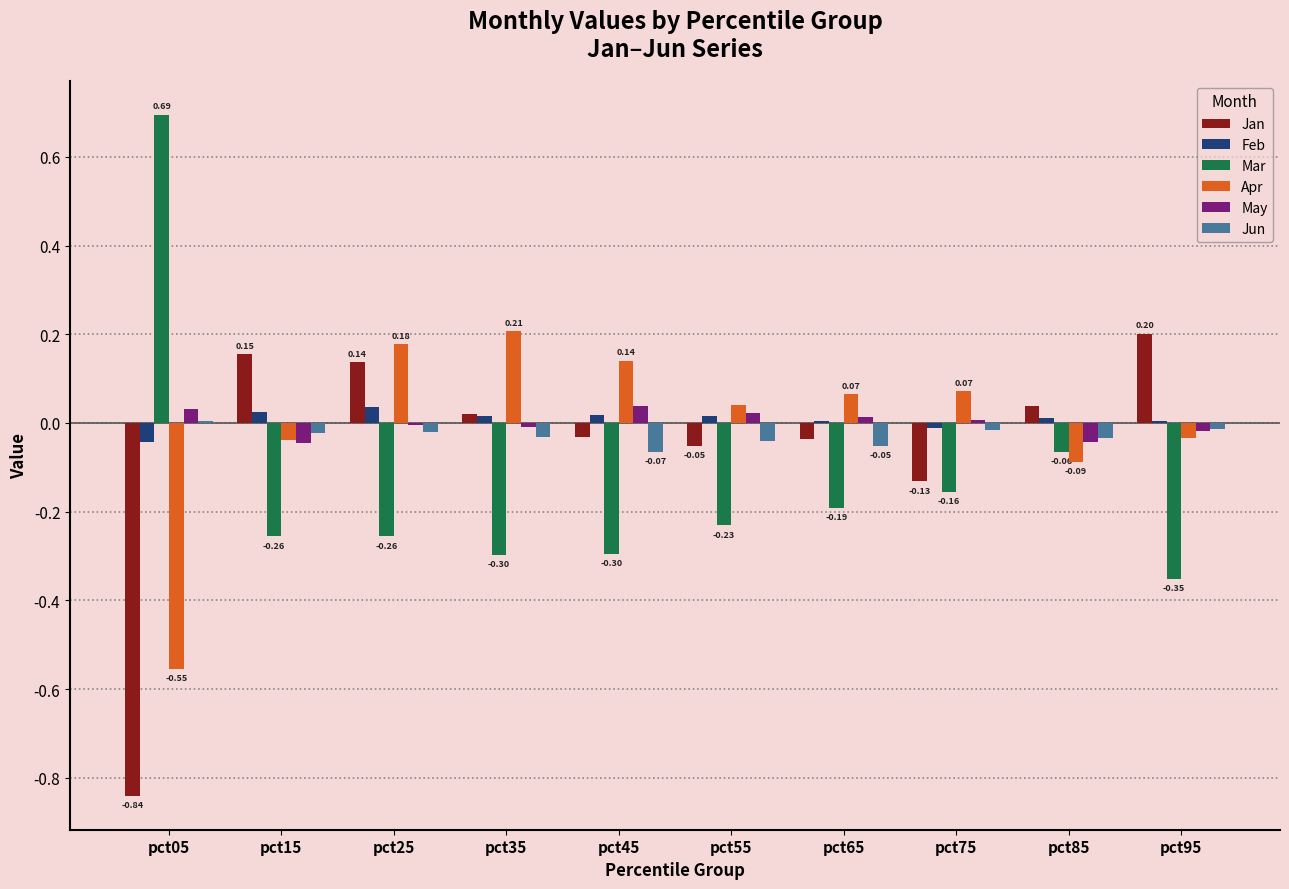

Is the value of Jan at pct75 greater than the value of May at pct35?

No